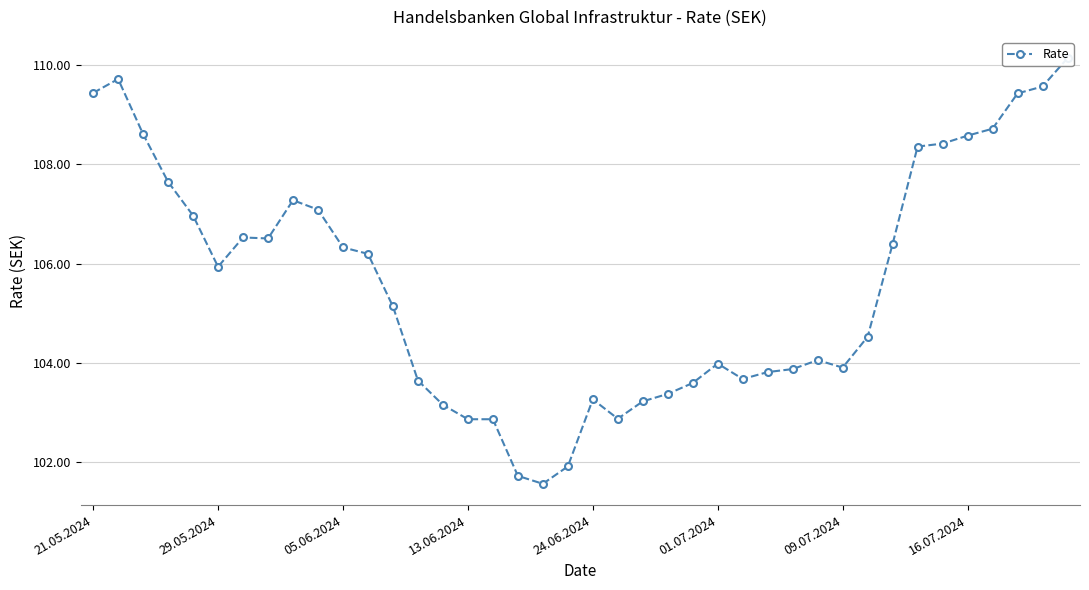

How many interior local peaks (higher than both neighbors) does the data have?

6